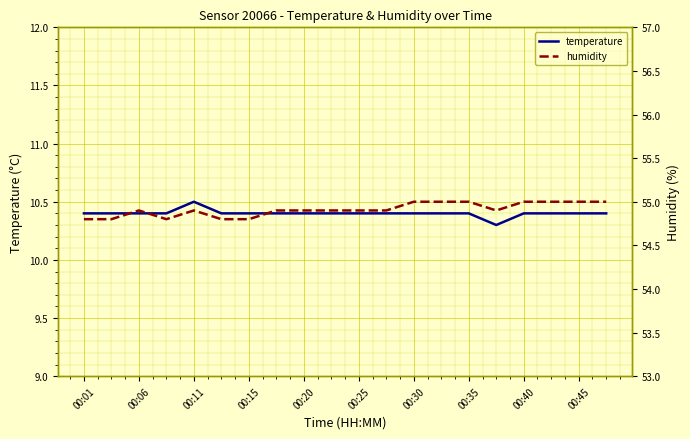

What is the value of the temperature point at the 14th from the left?

10.4